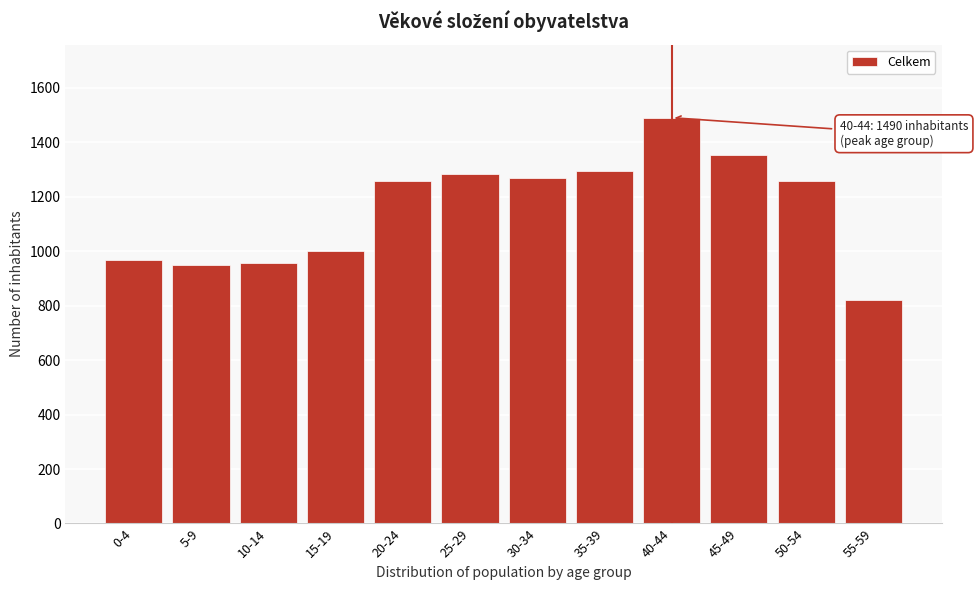

What is the maximum value shown in the chart?

1490